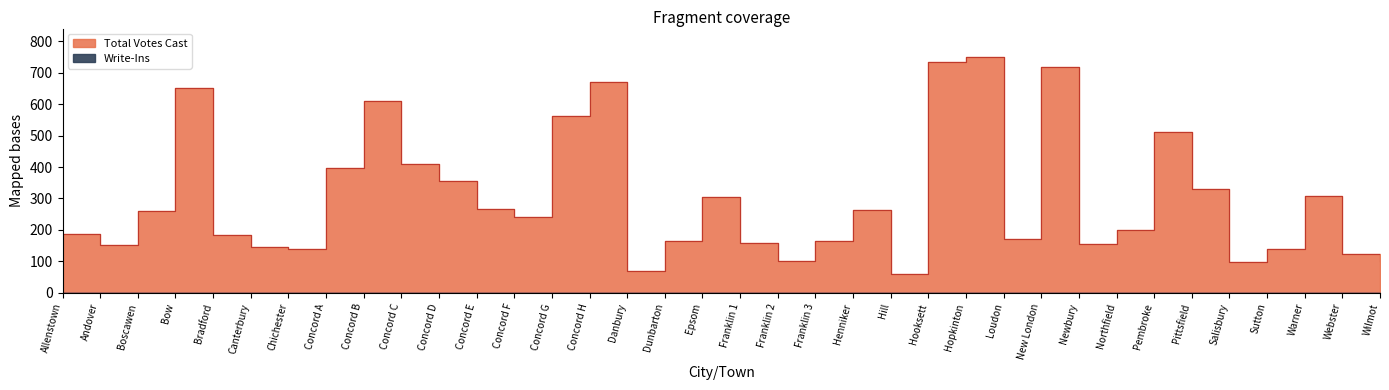

Reading right to left, transcribe all the data shown in this chart.

Wilmot=101	Webster=124	Warner=308	Sutton=138	Salisbury=97	Pittsfield=329	Pembroke=511	Northfield=200	Newbury=156	New London=720	Loudon=171	Hopkinton=751	Hooksett=734	Hill=60	Henniker=264	Franklin 3=164	Franklin 2=102	Franklin 1=159	Epsom=306	Dunbarton=166	Danbury=68	Concord H=671	Concord G=563	Concord F=240	Concord E=266	Concord D=356	Concord C=409	Concord B=609	Concord A=397	Chichester=140	Canterbury=147	Bradford=184	Bow=651	Boscawen=260	Andover=151	Allenstown=186